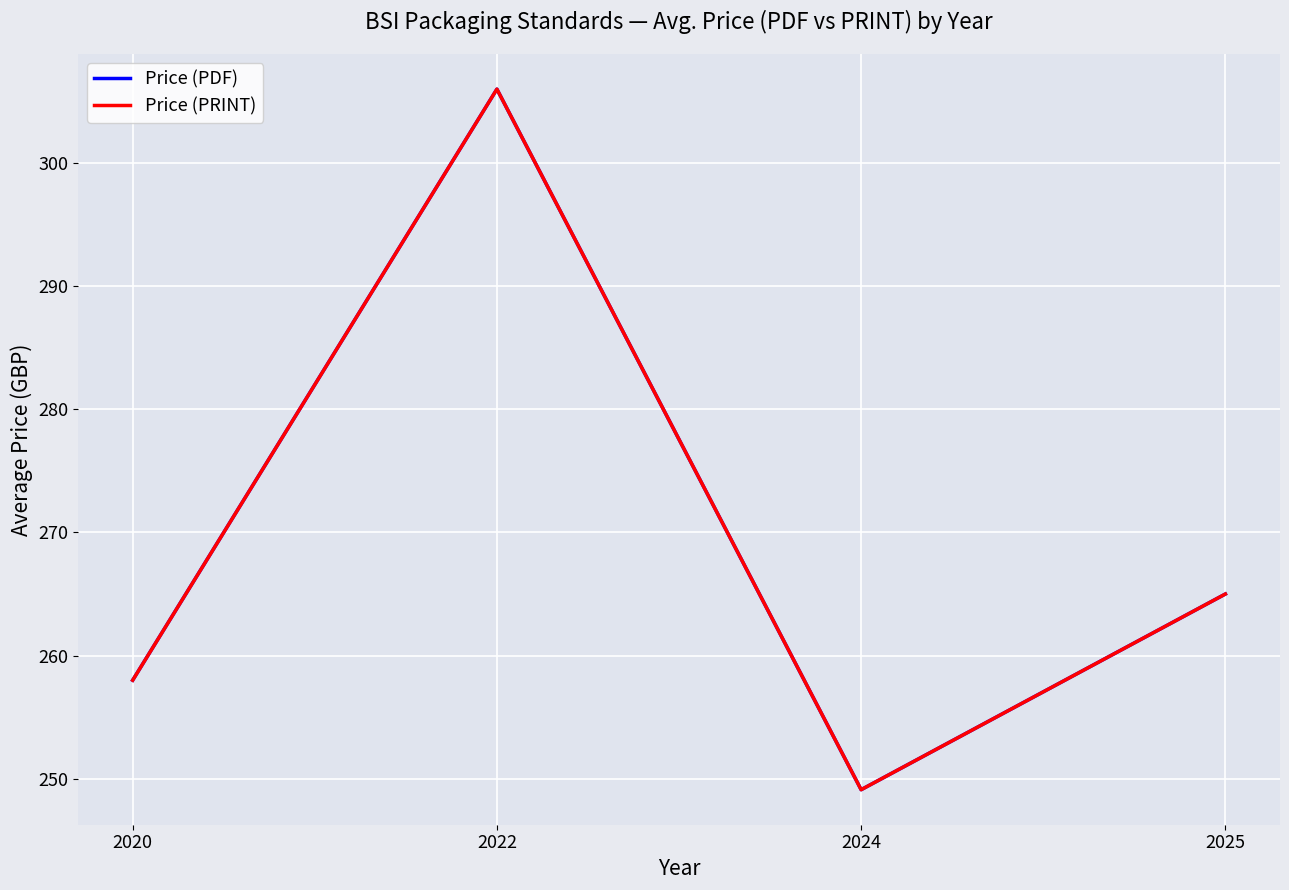

How many Price (PDF) values are between 258 and 306?

3